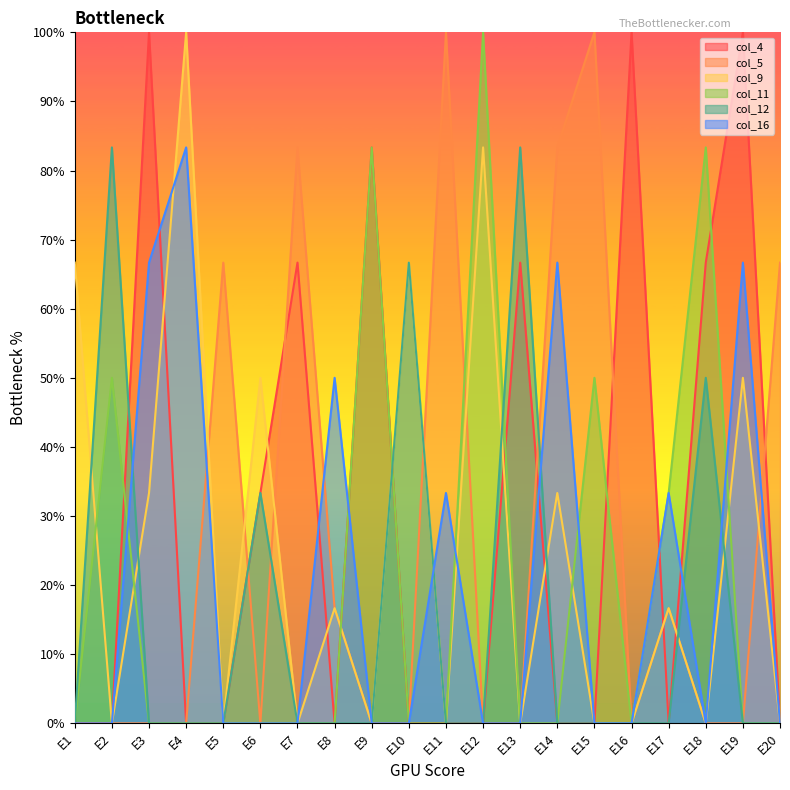

Which has a higher value, E7 or E1?

E7